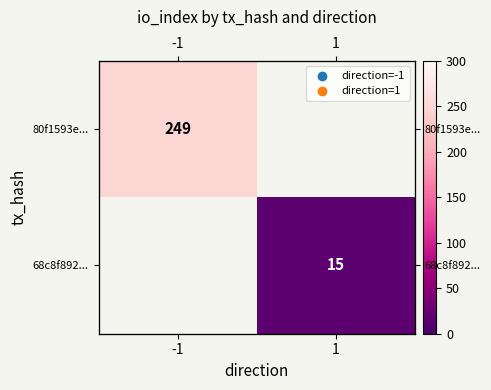

Which category has the lowest value in the 68c8f892... series?

-1